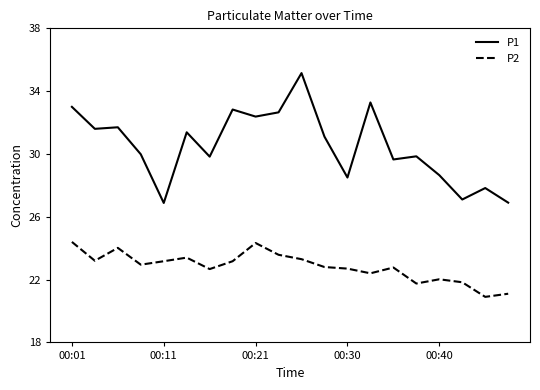

Which series has the widest spread of values?

P1